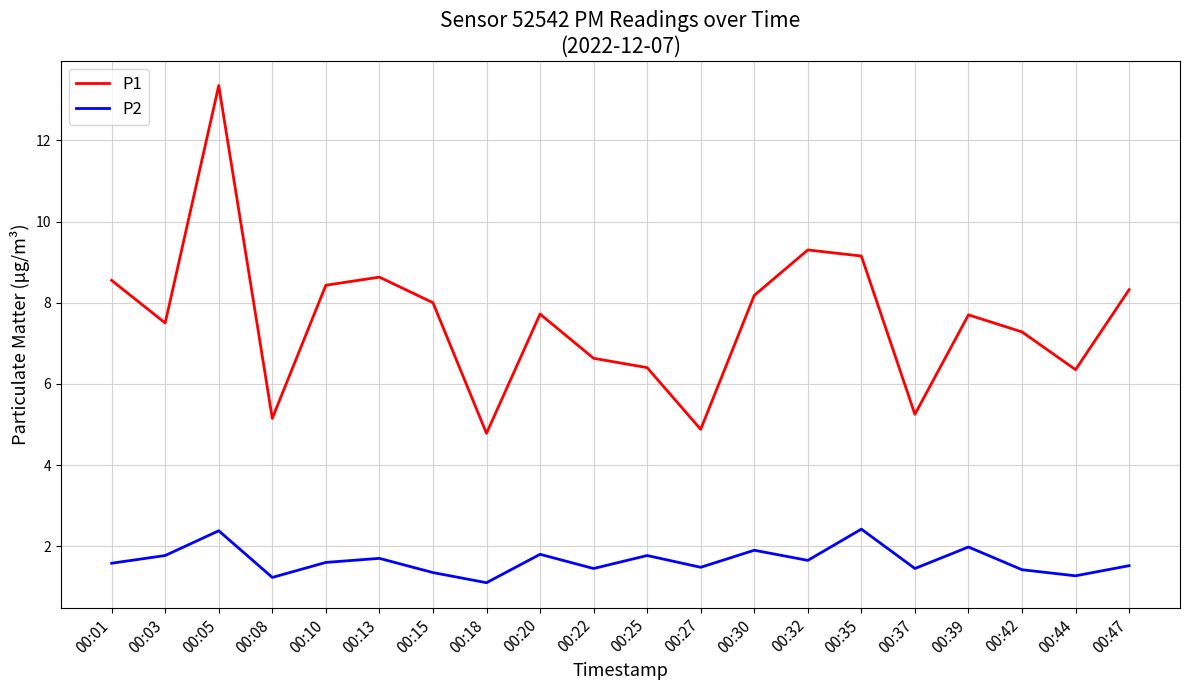

True or false: P1 and P2 cross at least once.

False